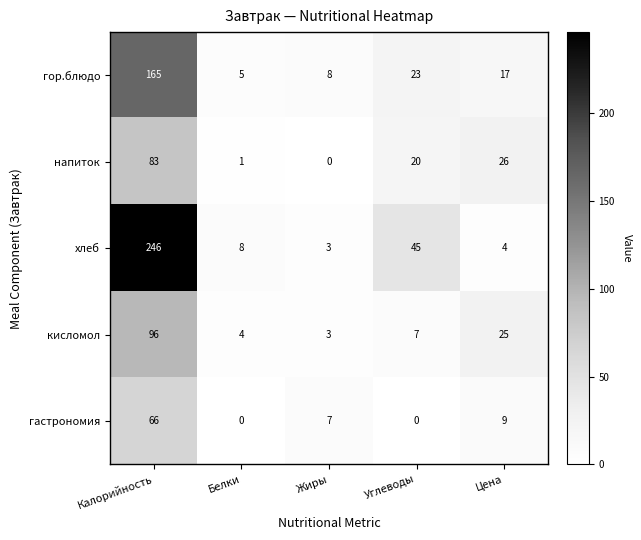

Where is напиток nearest to the value 41?

Цена